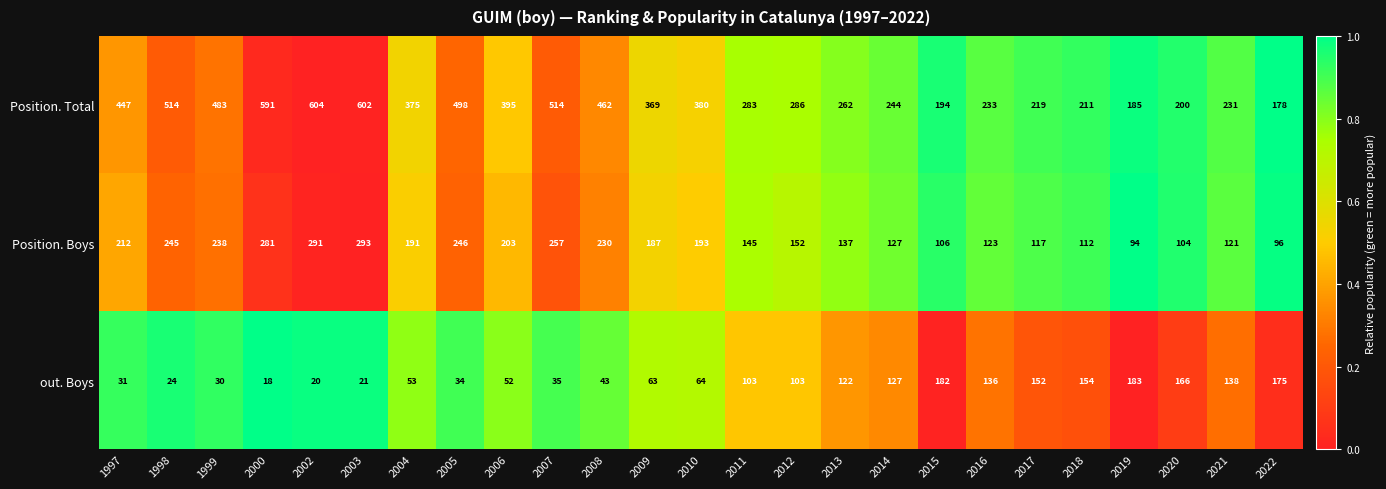

What is the spread (max minus min) of values at 2006?

343